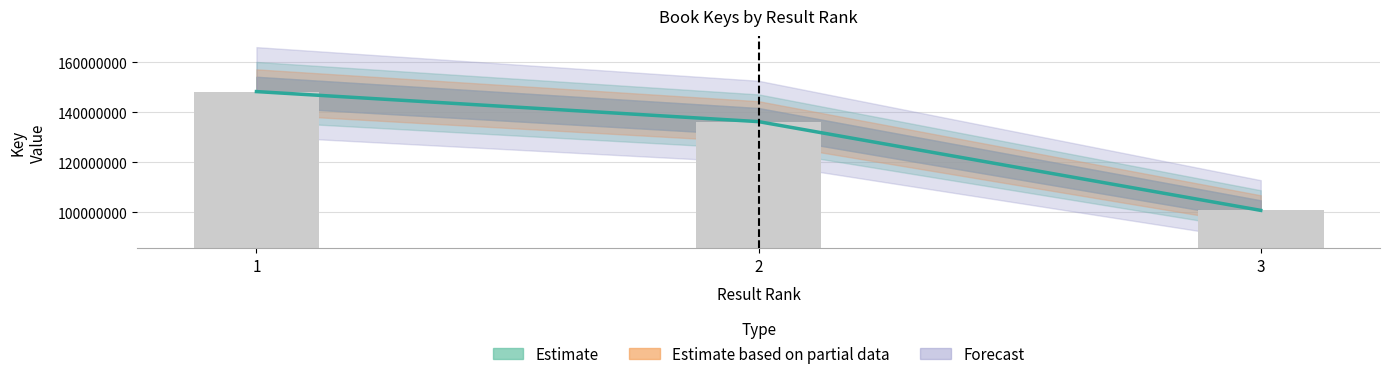

Reading left to right, transcribe all the data shown in this chart.

148349129	136314302	100769930